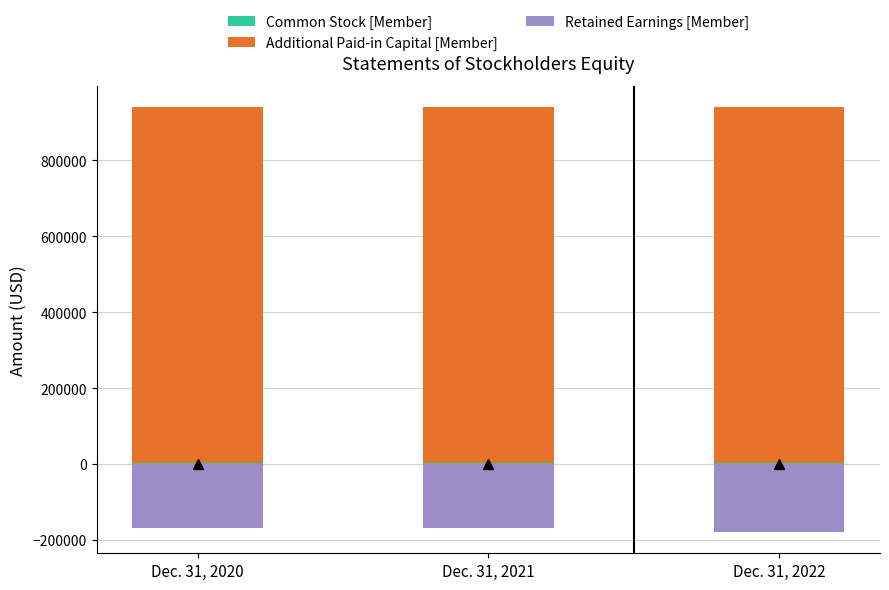

The Retained Earnings [Member] series shows -280841 at Dec. 31, 2021. True or false?

False